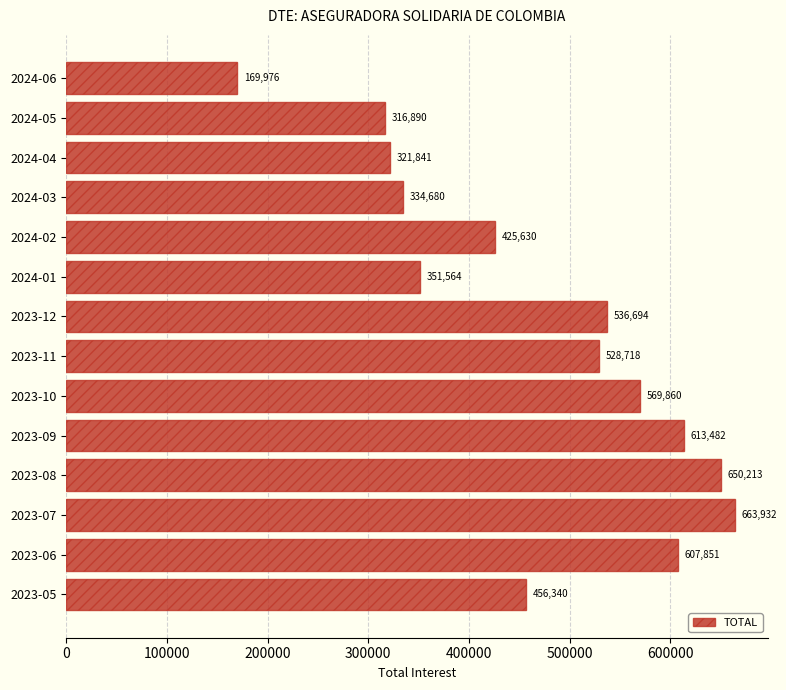

Read the value at 2024-03.

334679.7